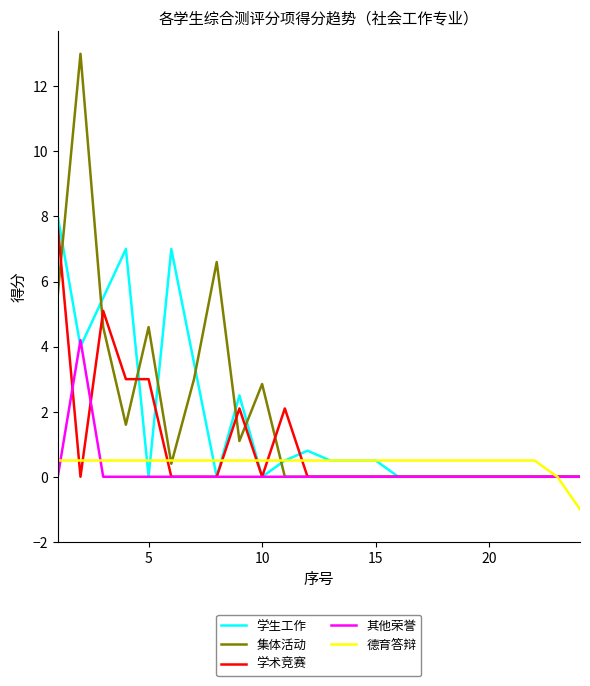

Which series has the largest range (max minus min)?

集体活动